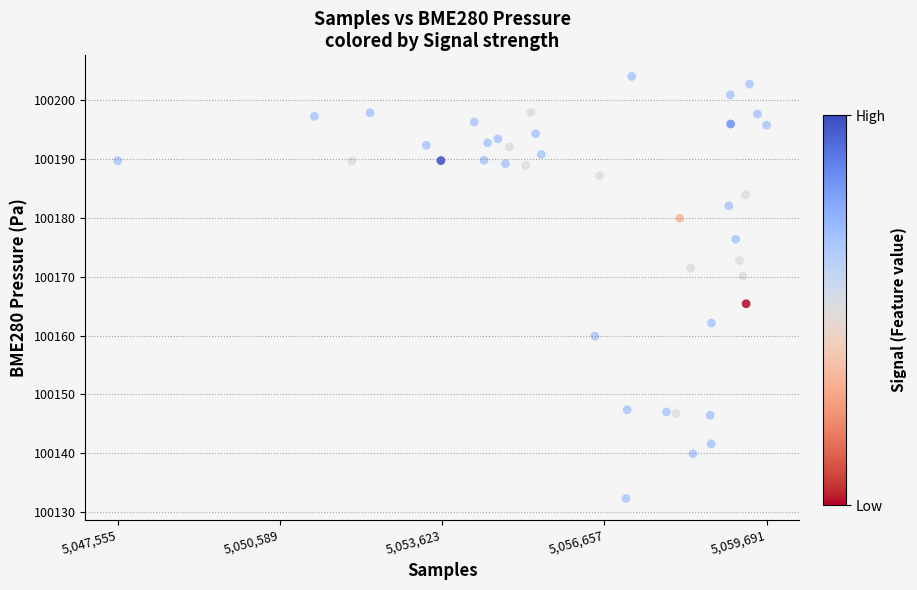

What is the range of Y values (max minus min)?

71.8